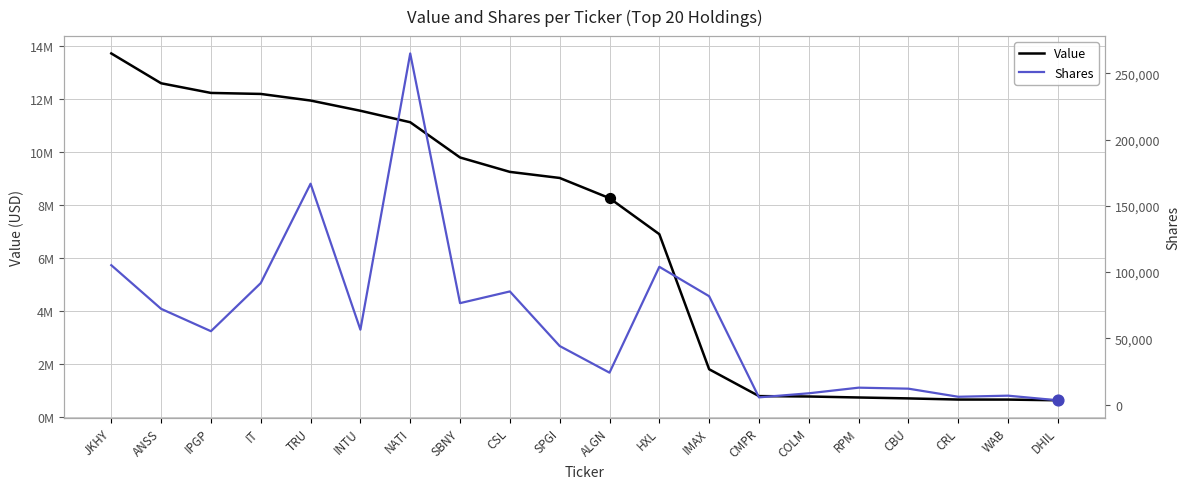

What is the total value across all series at CSL?

9336410